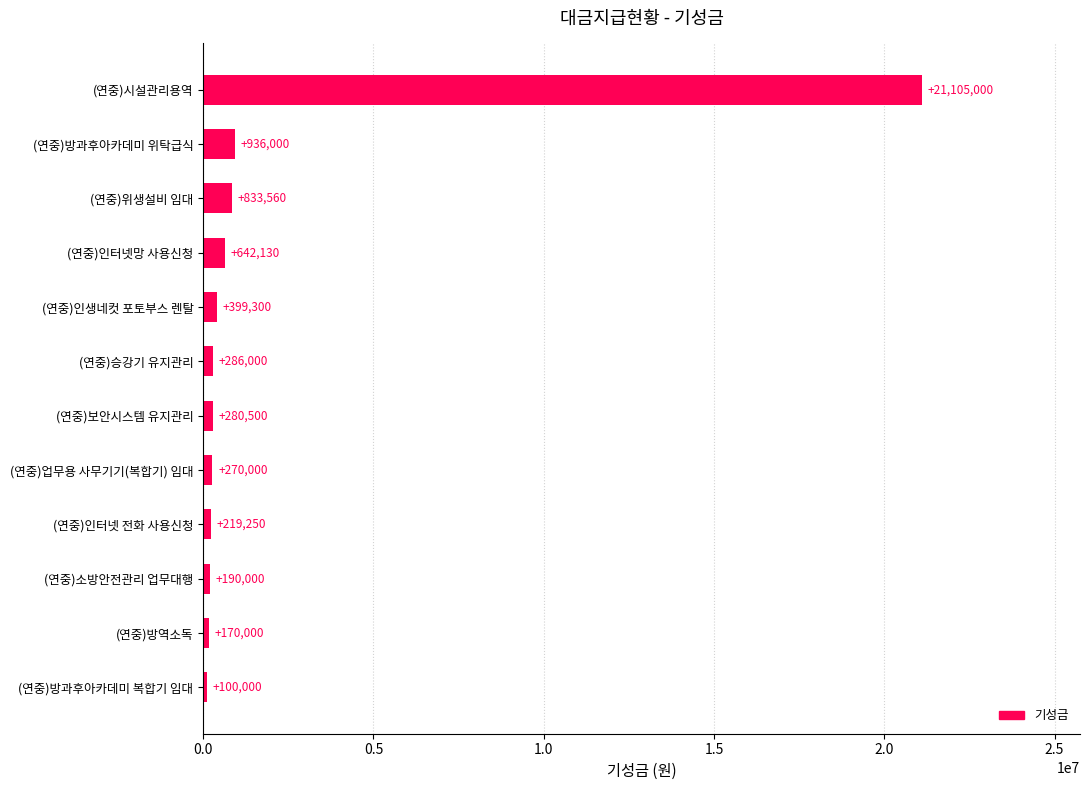

How many values are below 286000?

6